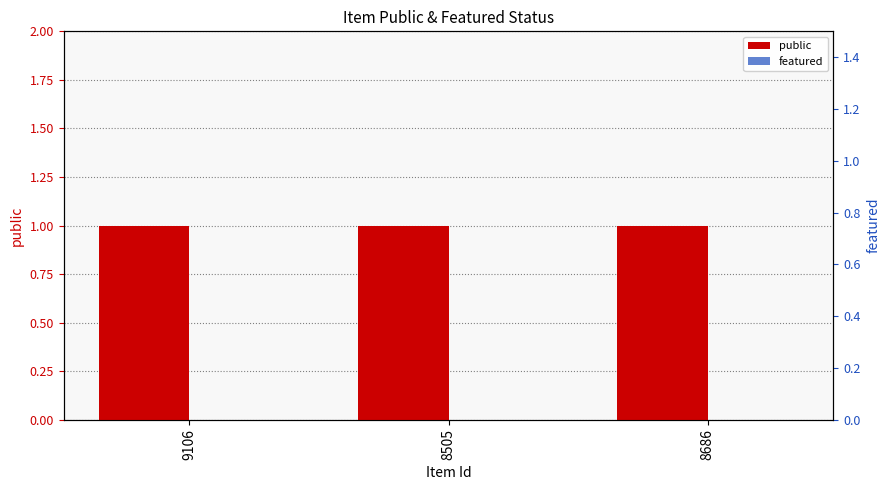

Read the public value at 8505.

1